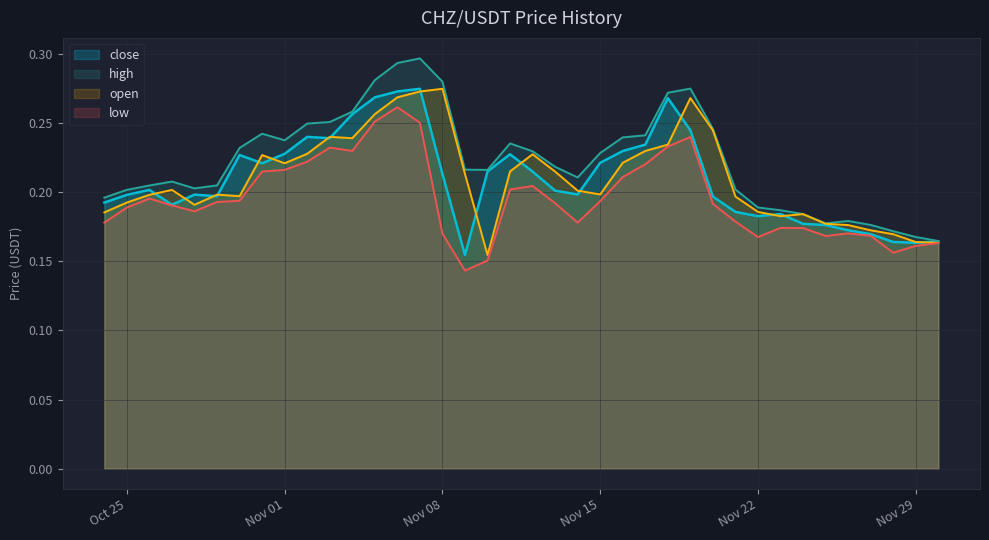

Reading left to right, extract all data points from this chart.

close: 0.2	0.2	0.2	0.2	0.2	0.2	0.2	0.2	0.2	0.2	0.2	0.2	0.3	0.2	0.2	0.2	0.2	0.2	0.2	0.2	0.2	0.2	0.2	0.3	0.3	0.3	0.3	0.2	0.2	0.2	0.2	0.2	0.2	0.2	0.2	0.2	0.2	0.2
open: 0.2	0.2	0.2	0.2	0.2	0.2	0.2	0.2	0.2	0.2	0.2	0.3	0.2	0.2	0.2	0.2	0.2	0.2	0.2	0.2	0.2	0.2	0.3	0.3	0.3	0.3	0.2	0.2	0.2	0.2	0.2	0.2	0.2	0.2	0.2	0.2	0.2	0.2
high: 0.2	0.2	0.2	0.2	0.2	0.2	0.2	0.2	0.2	0.2	0.2	0.3	0.3	0.2	0.2	0.2	0.2	0.2	0.2	0.2	0.2	0.2	0.3	0.3	0.3	0.3	0.3	0.3	0.2	0.2	0.2	0.2	0.2	0.2	0.2	0.2	0.2	0.2
low: 0.2	0.2	0.2	0.2	0.2	0.2	0.2	0.2	0.2	0.2	0.2	0.2	0.2	0.2	0.2	0.2	0.2	0.2	0.2	0.2	0.2	0.1	0.2	0.3	0.3	0.3	0.2	0.2	0.2	0.2	0.2	0.2	0.2	0.2	0.2	0.2	0.2	0.2